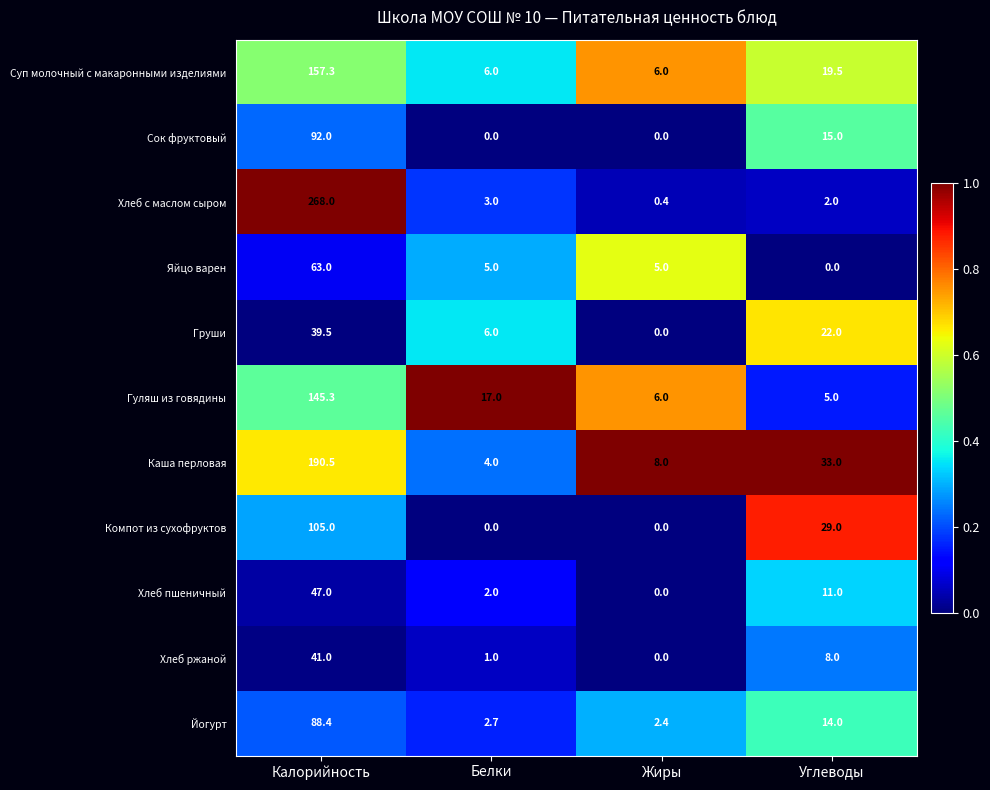

At which label does Груши first exceed 22?

Калорийность